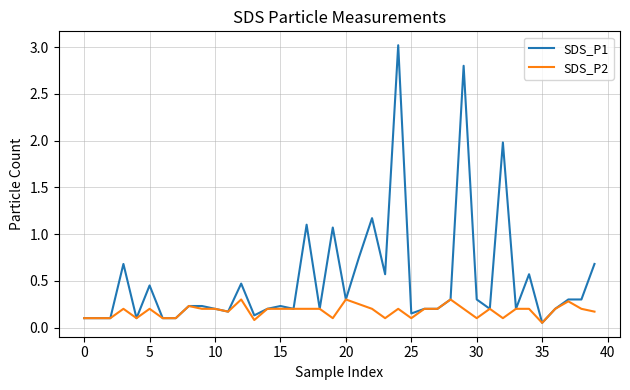

What is the greatest value displayed?

3.0